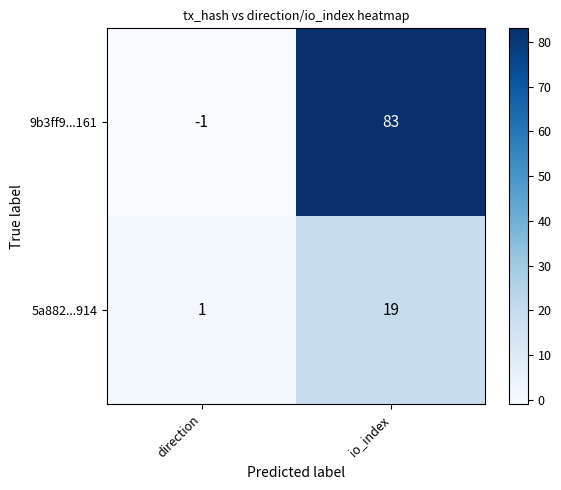

What is the difference between the highest and lowest values at direction?

2